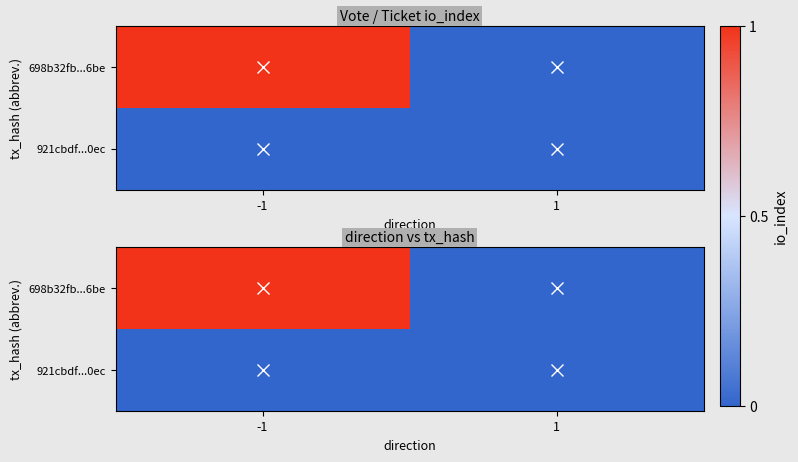

True or false: 921cbdf...0ec has a value of 0 at 1.

True